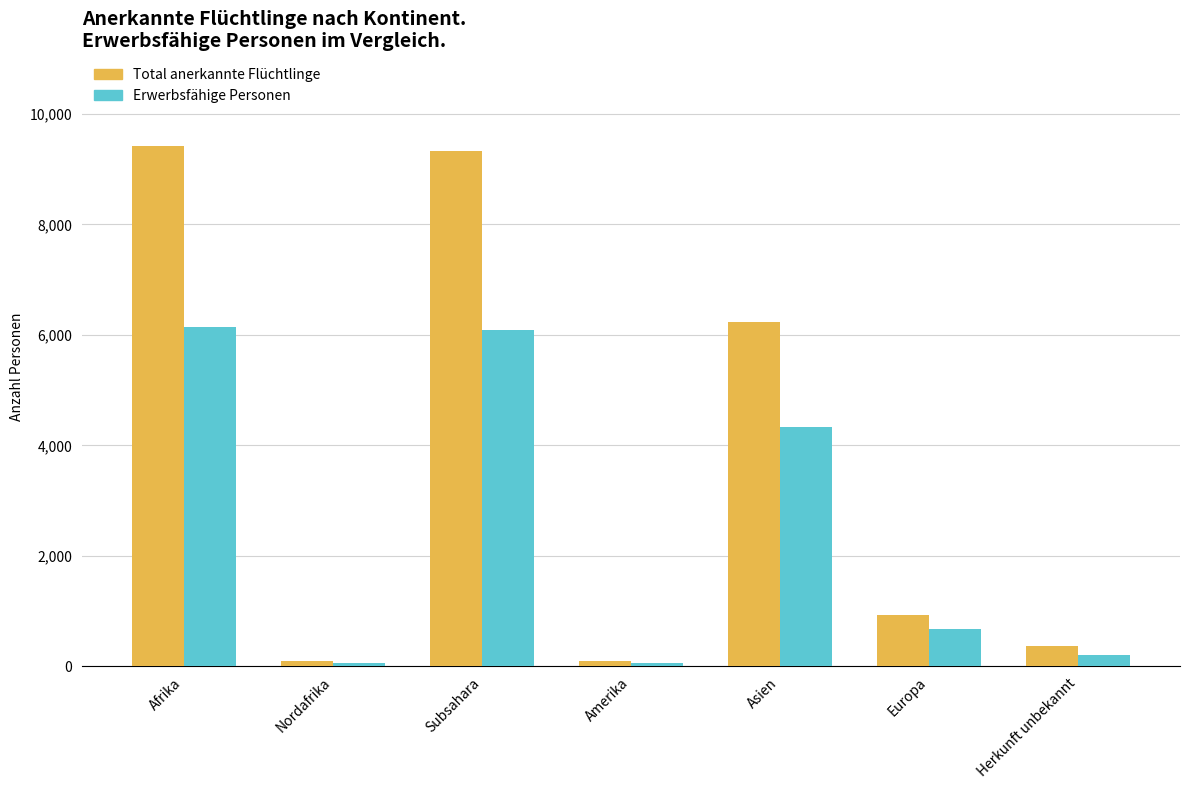

What is the value of the Total anerkannte Flüchtlinge bar at the 2nd from the left?

90